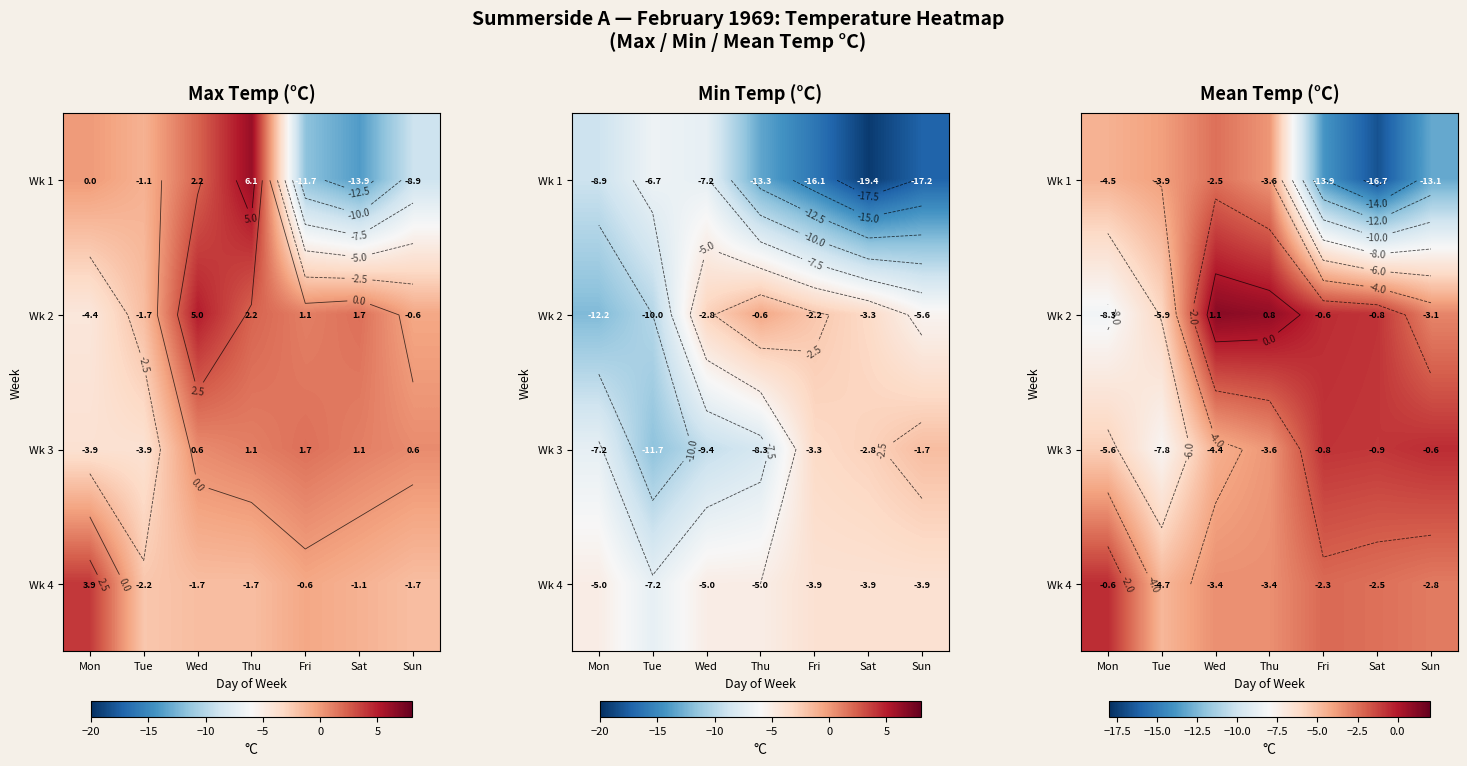

Between Tue and Thu, which series saw the biggest shift?

Wk 2